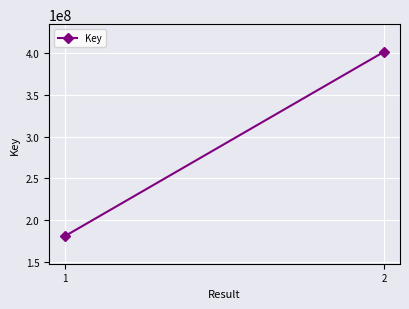

The value at 2 is 688275376. True or false?

False